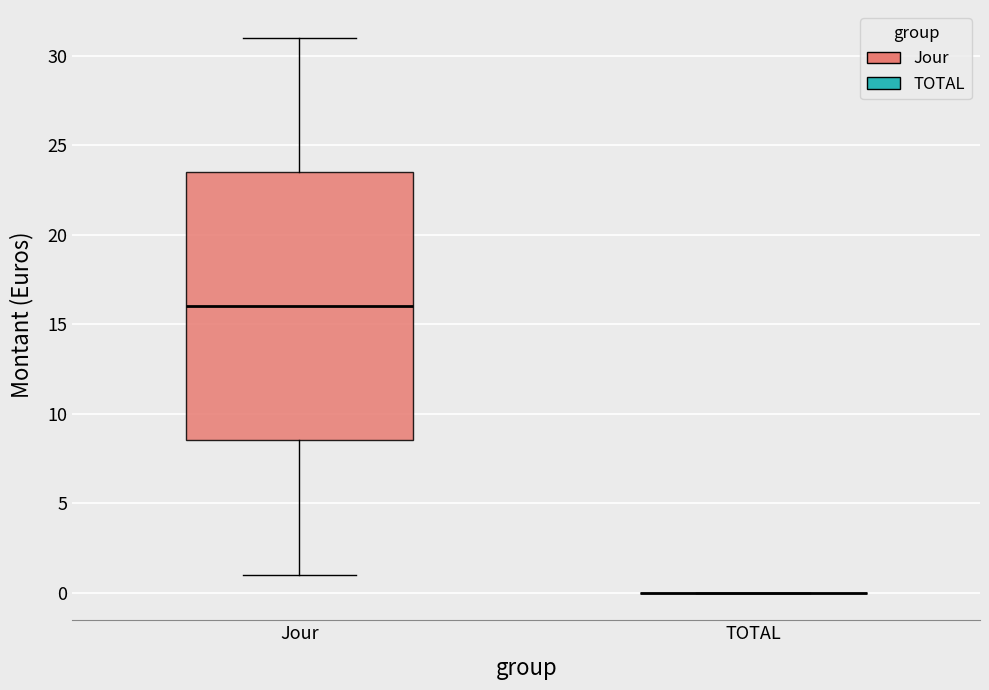

Which box is the tallest, from its lower edge to its upper edge?

Jour